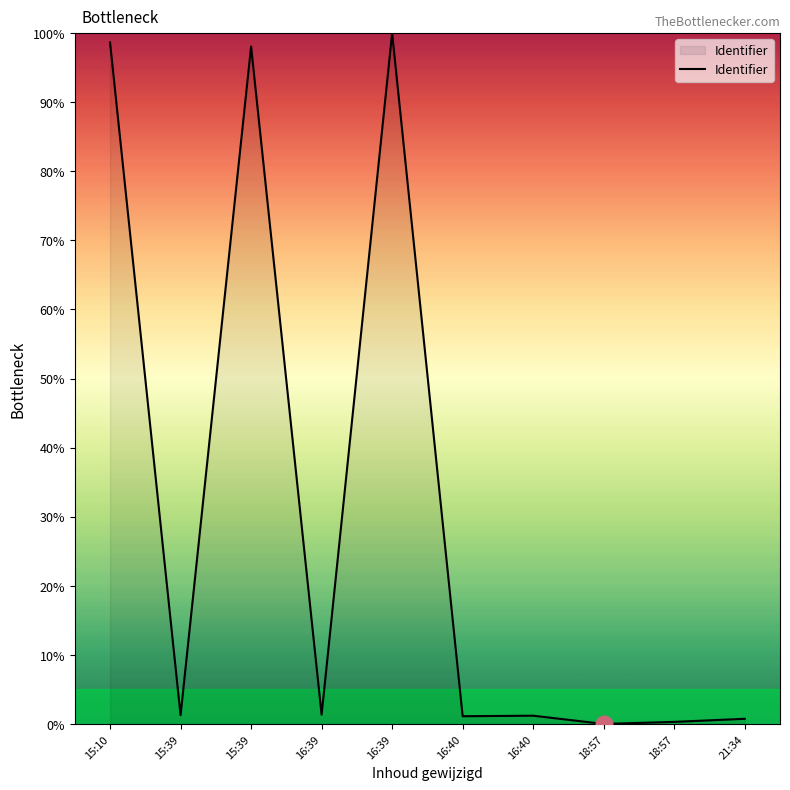

Reading left to right, list all the values displayed in this chart.

98.7	1.3	98.1	1.3	100.0	1.1	1.2	0.0	0.3	0.7